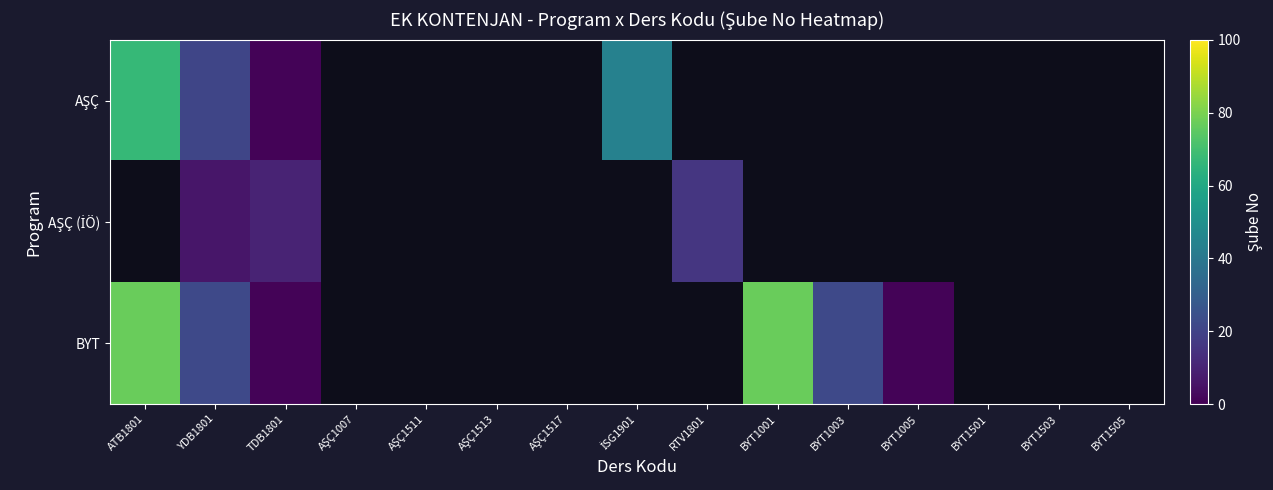

Rank the series by their average value, from highest to lowest.

AŞÇ, AŞÇ (İÖ), BYT